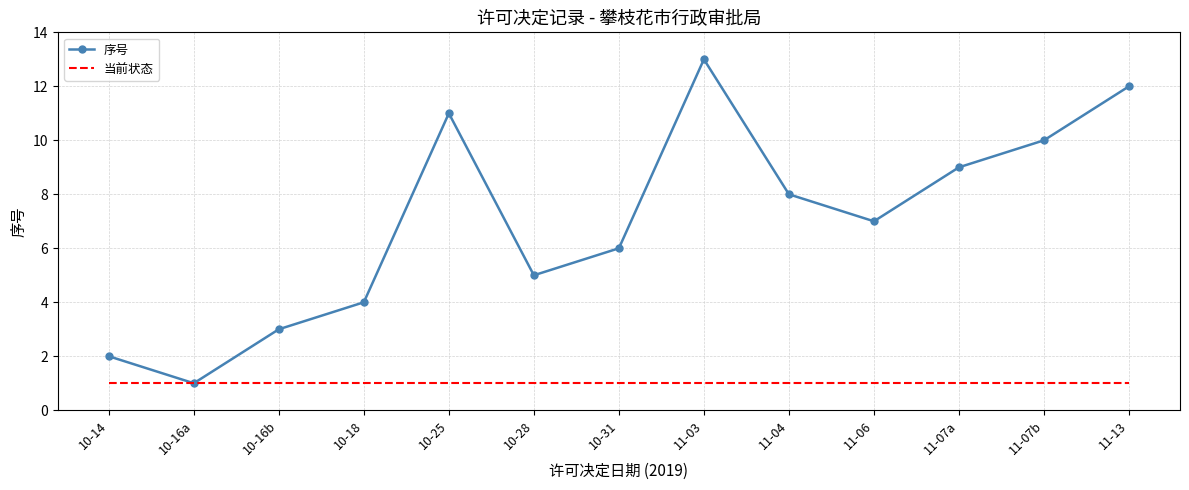

What value does the 当前状态 series have at 10-14?

1